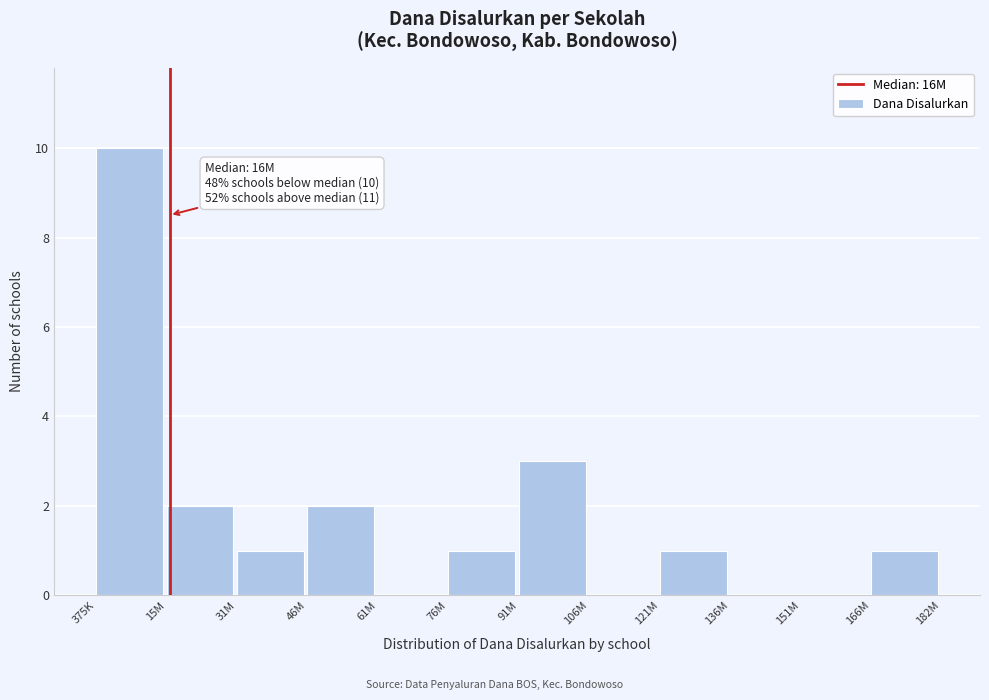

Reading right to left, transcribe all the data shown in this chart.

166M=1	151M=0	136M=0	121M=1	106M=0	91M=3	76M=1	61M=0	46M=2	31M=1	15M=2	375K=10